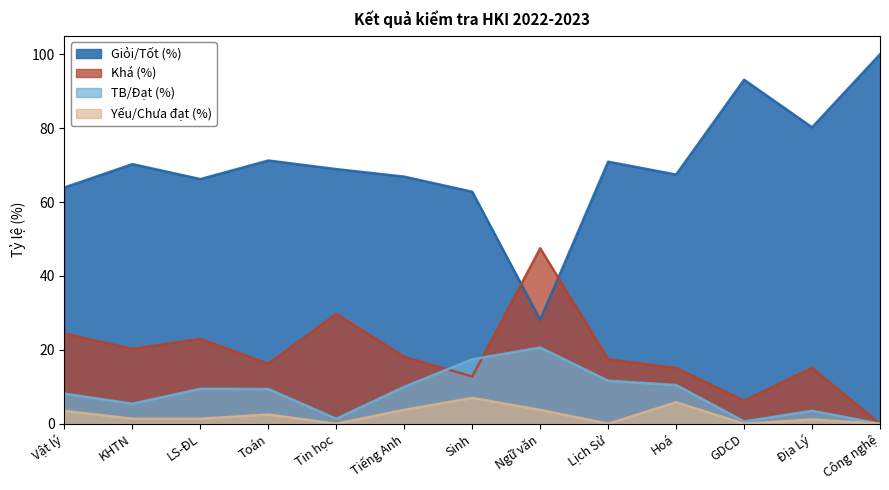

True or false: Yếu/Chưa đạt (%) and TB/Đạt (%) cross at least once.

False